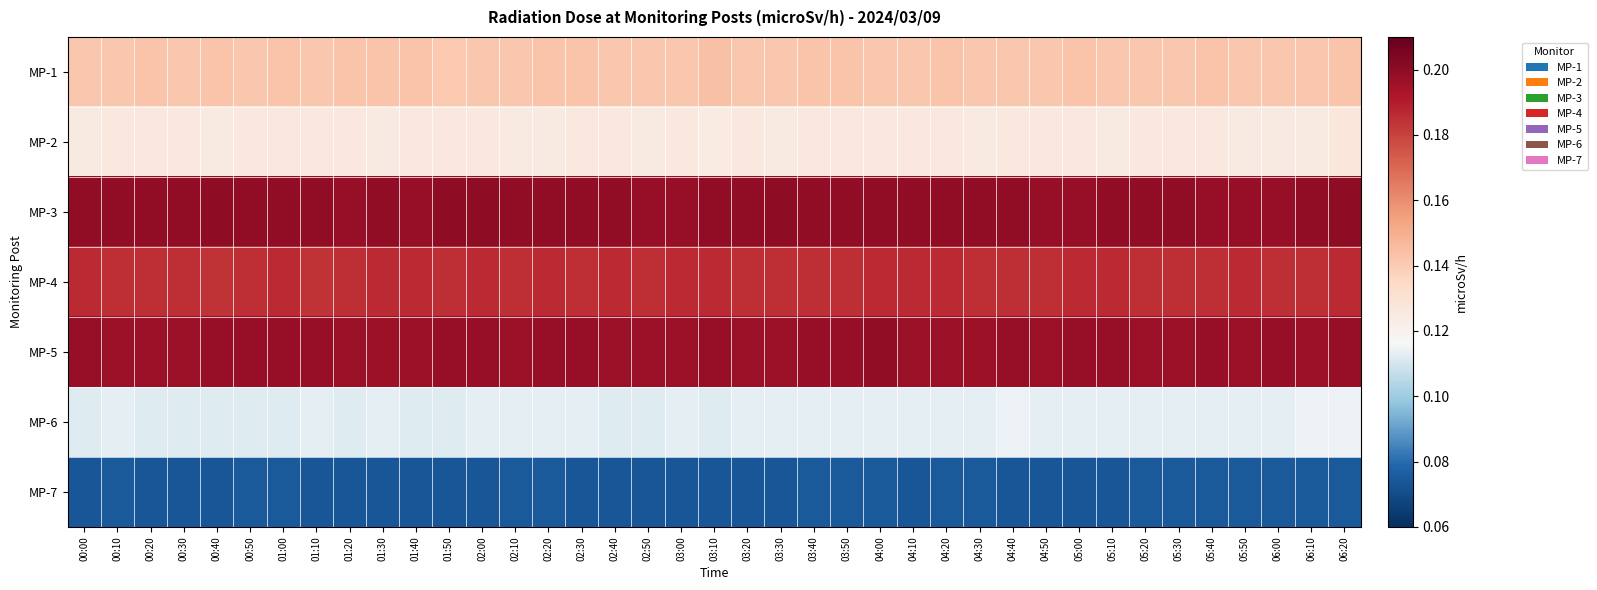

At which category is the sum across all series the highest?

06:20